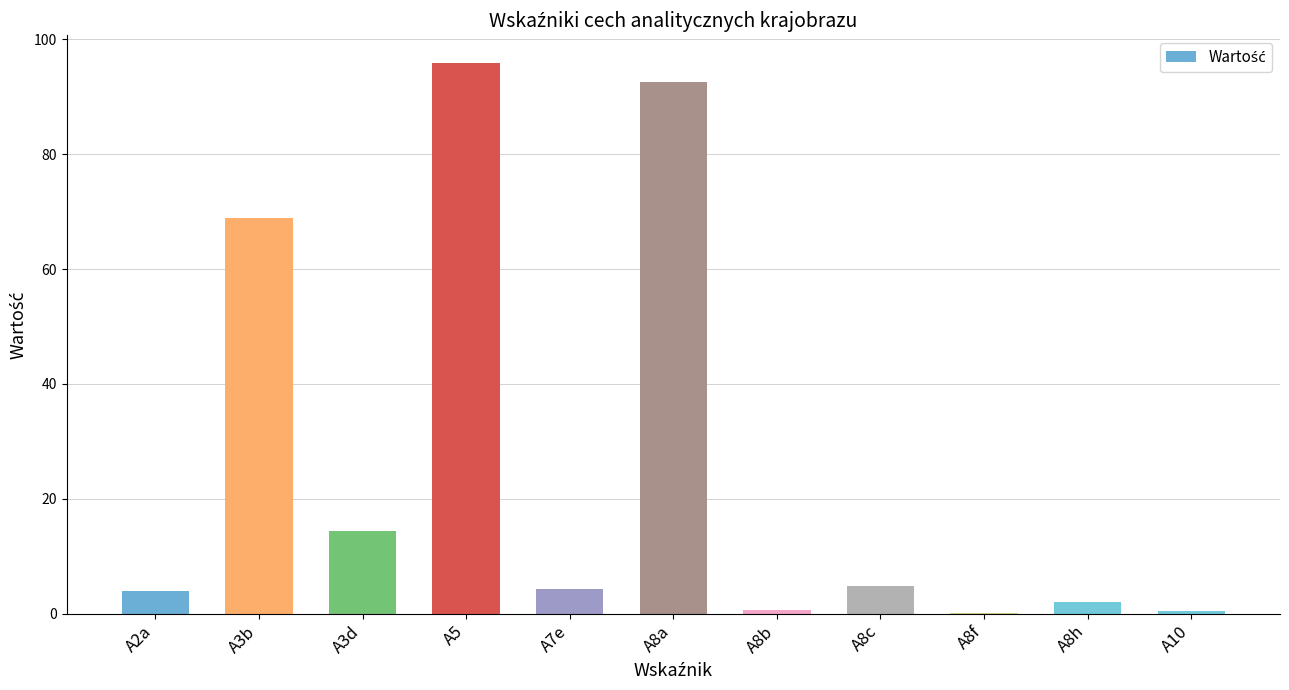

Is it true that the value at A3d is 14.5?

True